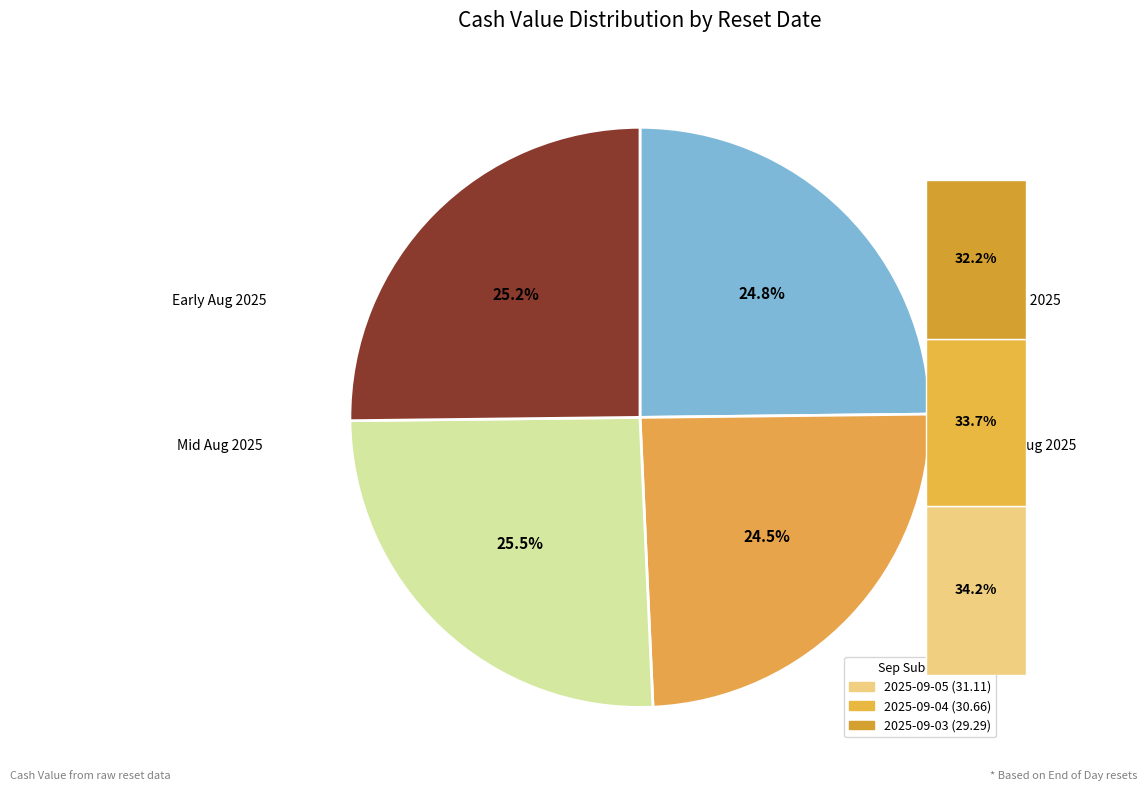

How much of the chart is everything except 2025-09-04?

91.6%